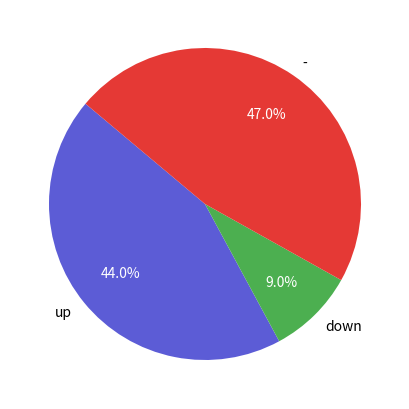

To the nearest percent, what is the difference between the largest and smallest slice percentages?

38%